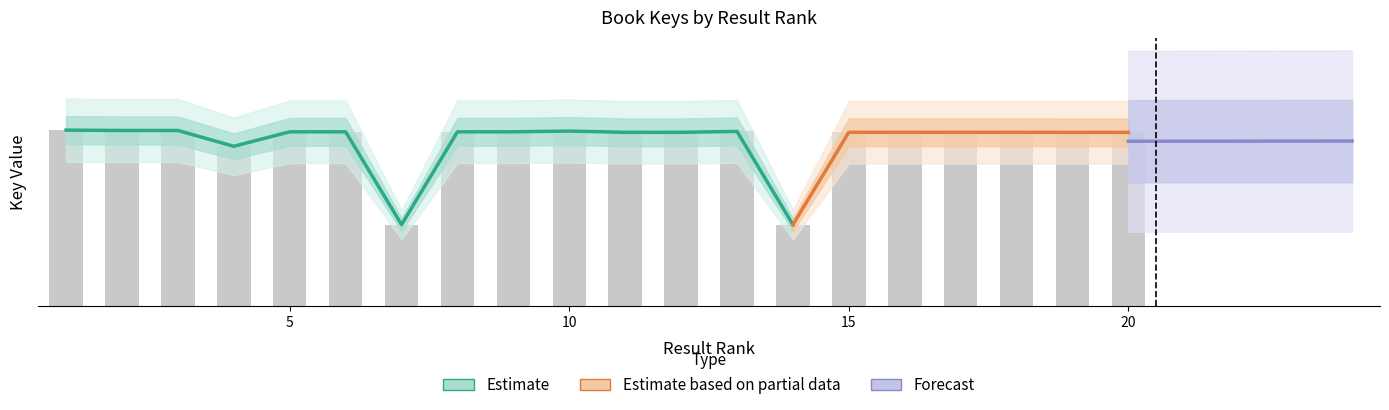

Are the bars grouped side by side (vs. stacked)?

No